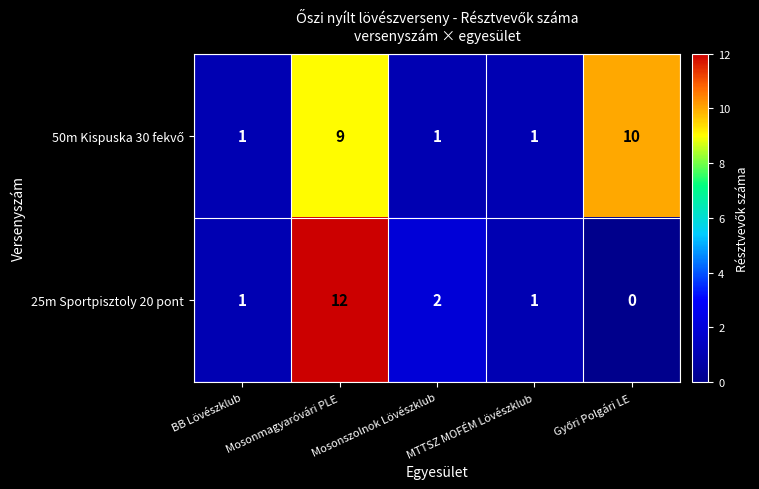

Which series has the largest range (max minus min)?

25m Sportpisztoly 20 pont